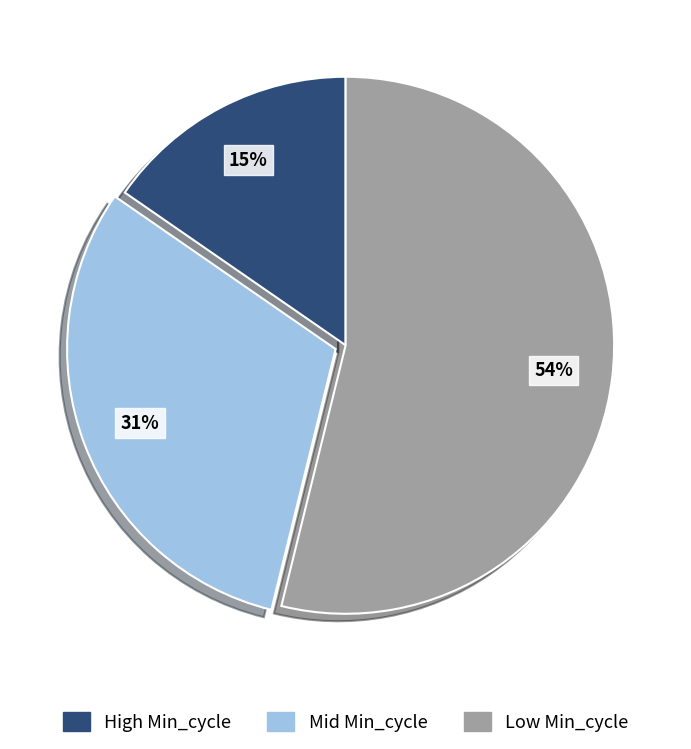

Does any single category account for the majority?

Yes